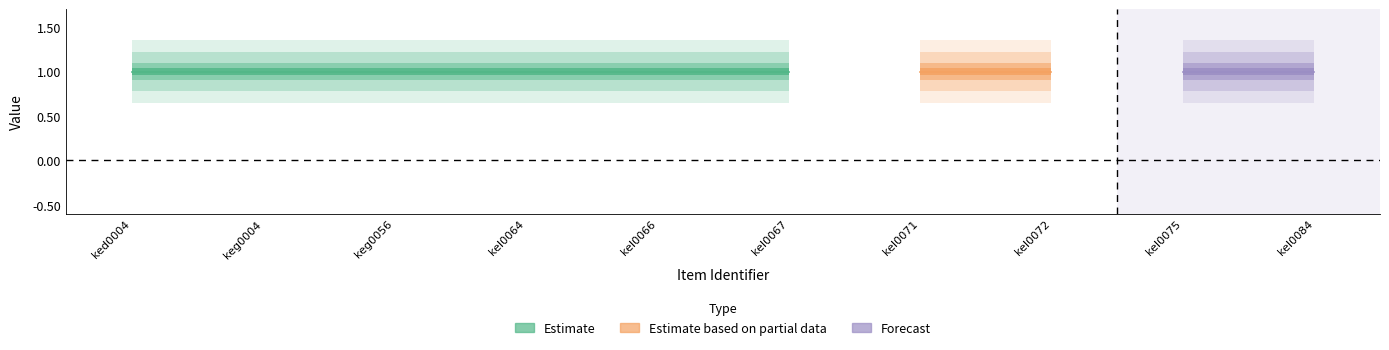

At which label does featured reach its minimum?

ked0004